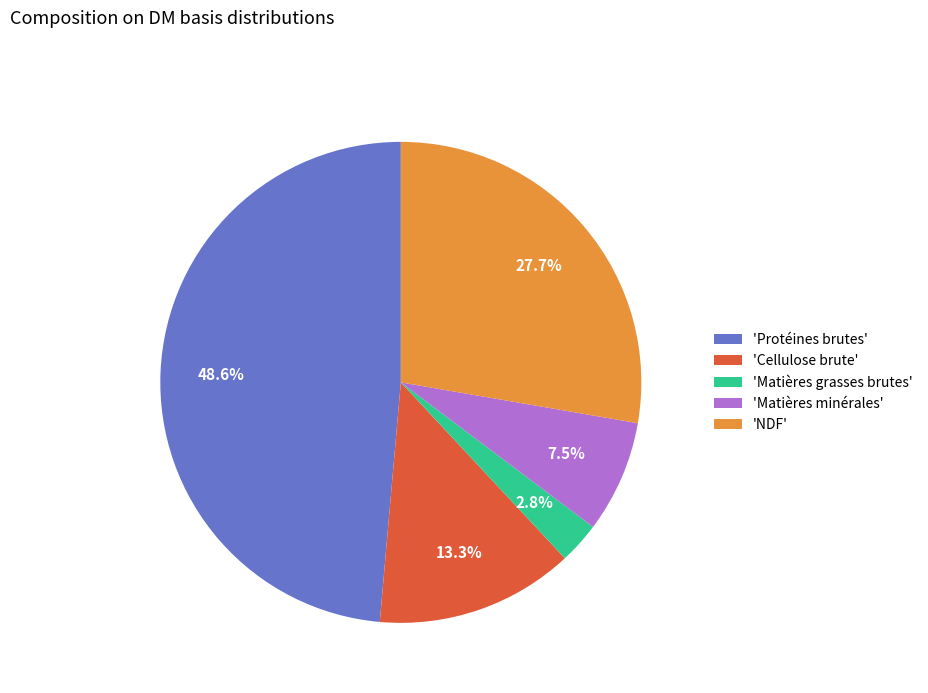

Count the number of slices in the pie.

5